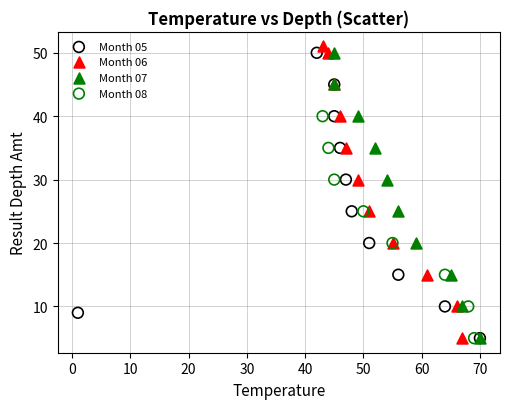

Which series has the largest Y range (max minus min)?

Month 06